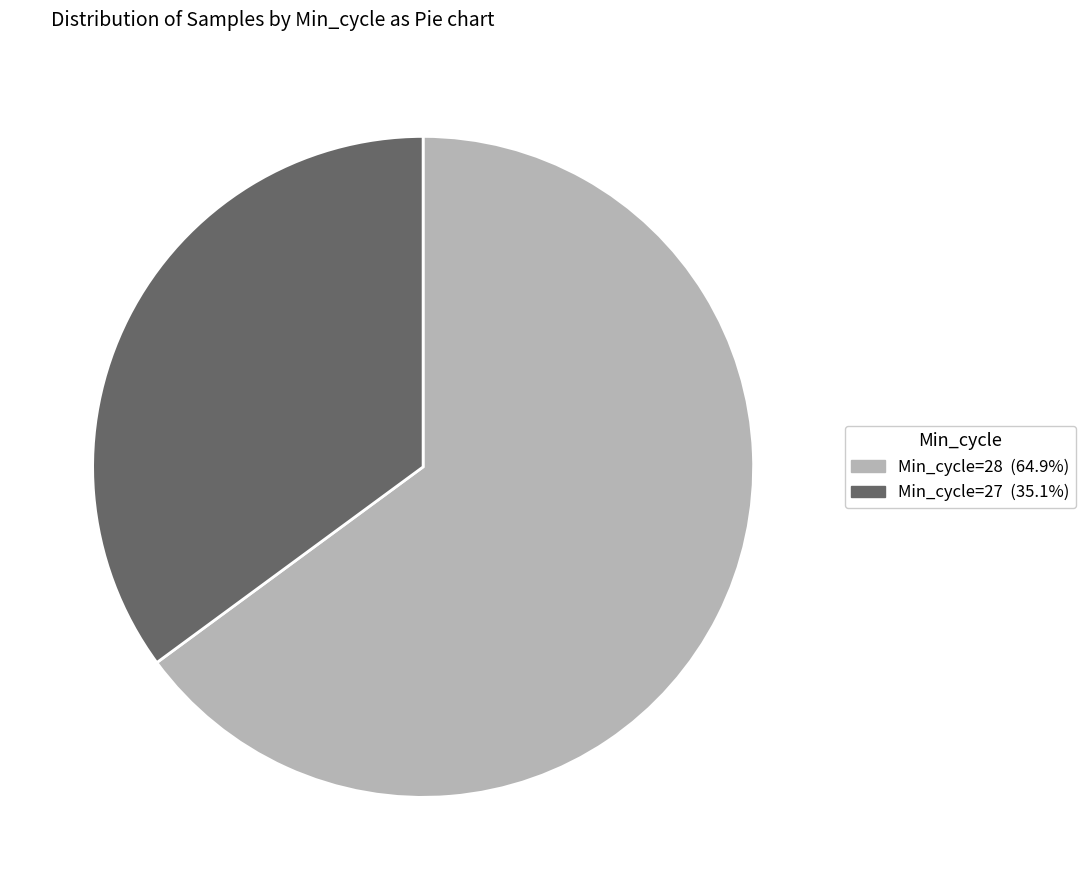

Is there any slice that represents more than half of the pie?

Yes